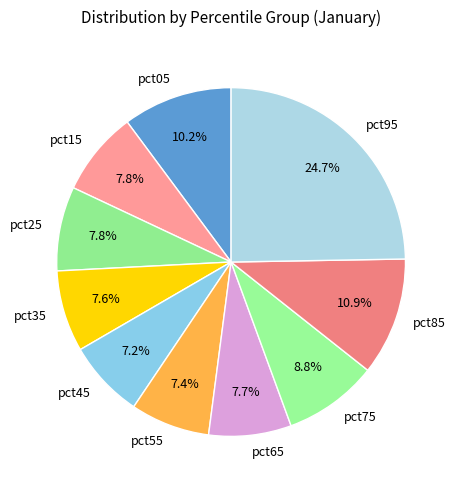

Combined, do pct05 and pct35 account for over 50%?

No